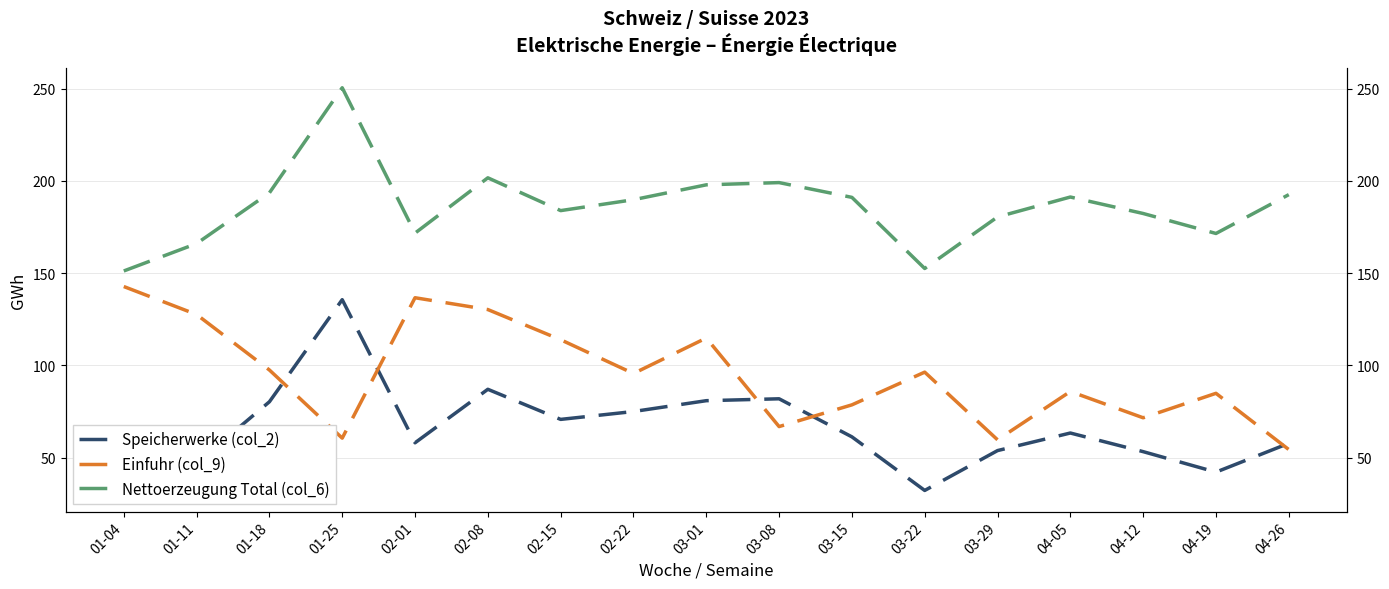

Which has a higher value, 02-01 or 03-01?

03-01